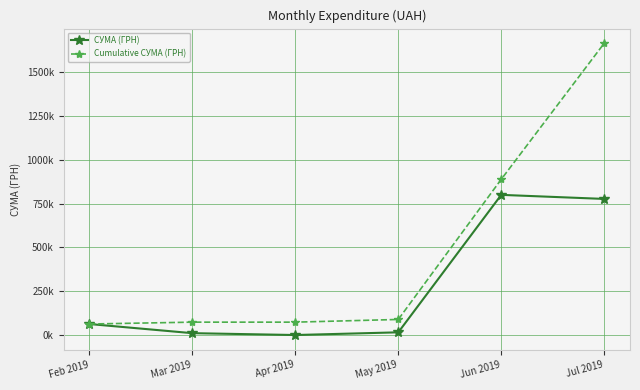

True or false: СУМА (ГРН) and Cumulative СУМА (ГРН) cross at least once.

False